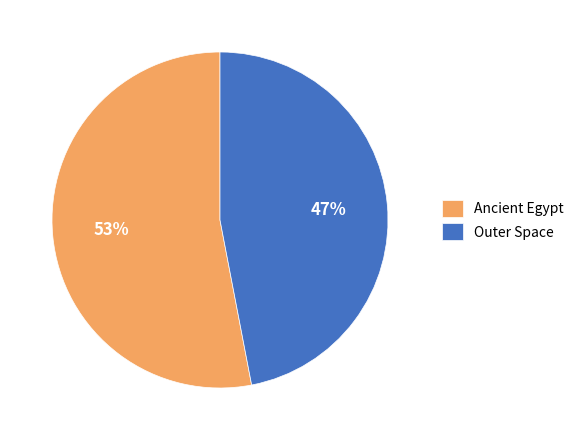

What is the ratio of the value at Outer Space to the value at Ancient Egypt?

0.9